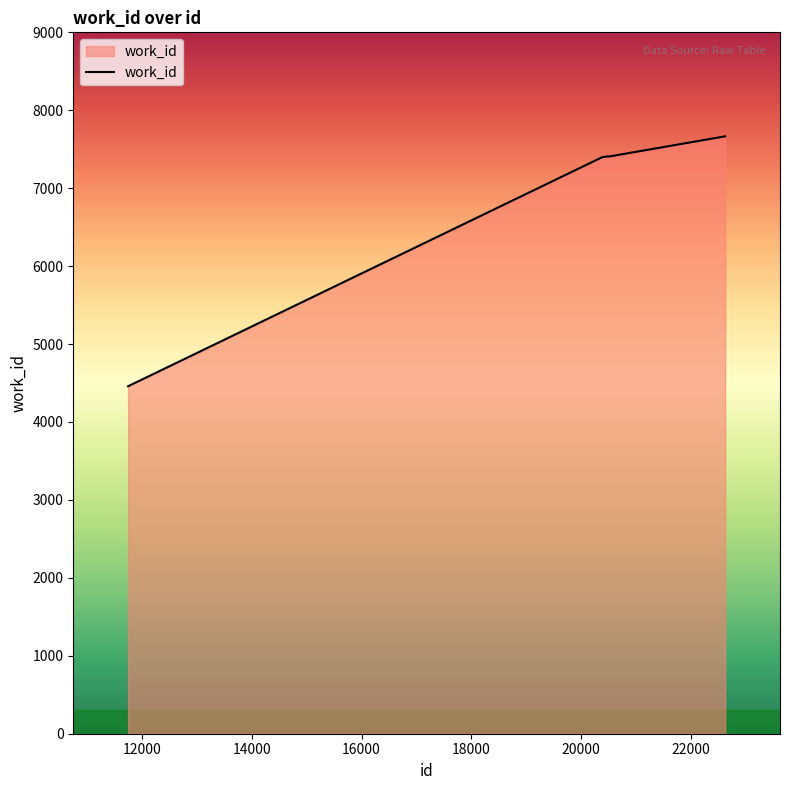

What is the greatest value displayed?

7665